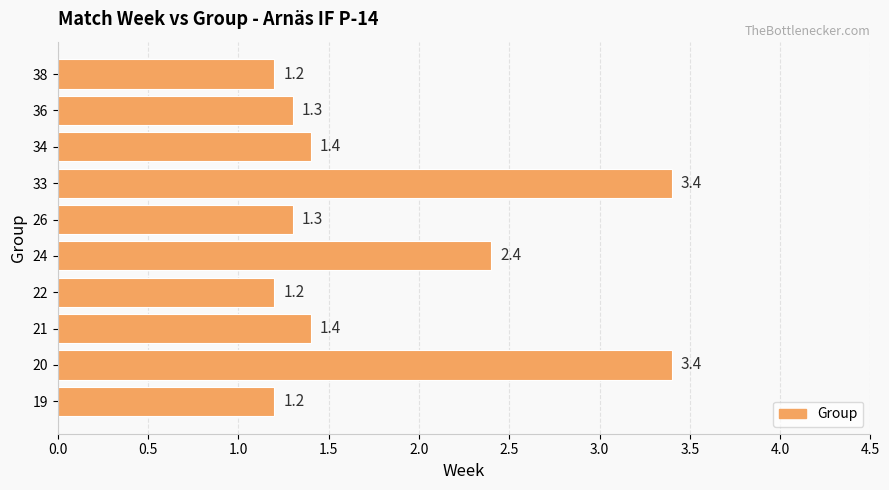

Where is the data nearest to the value 2?

24